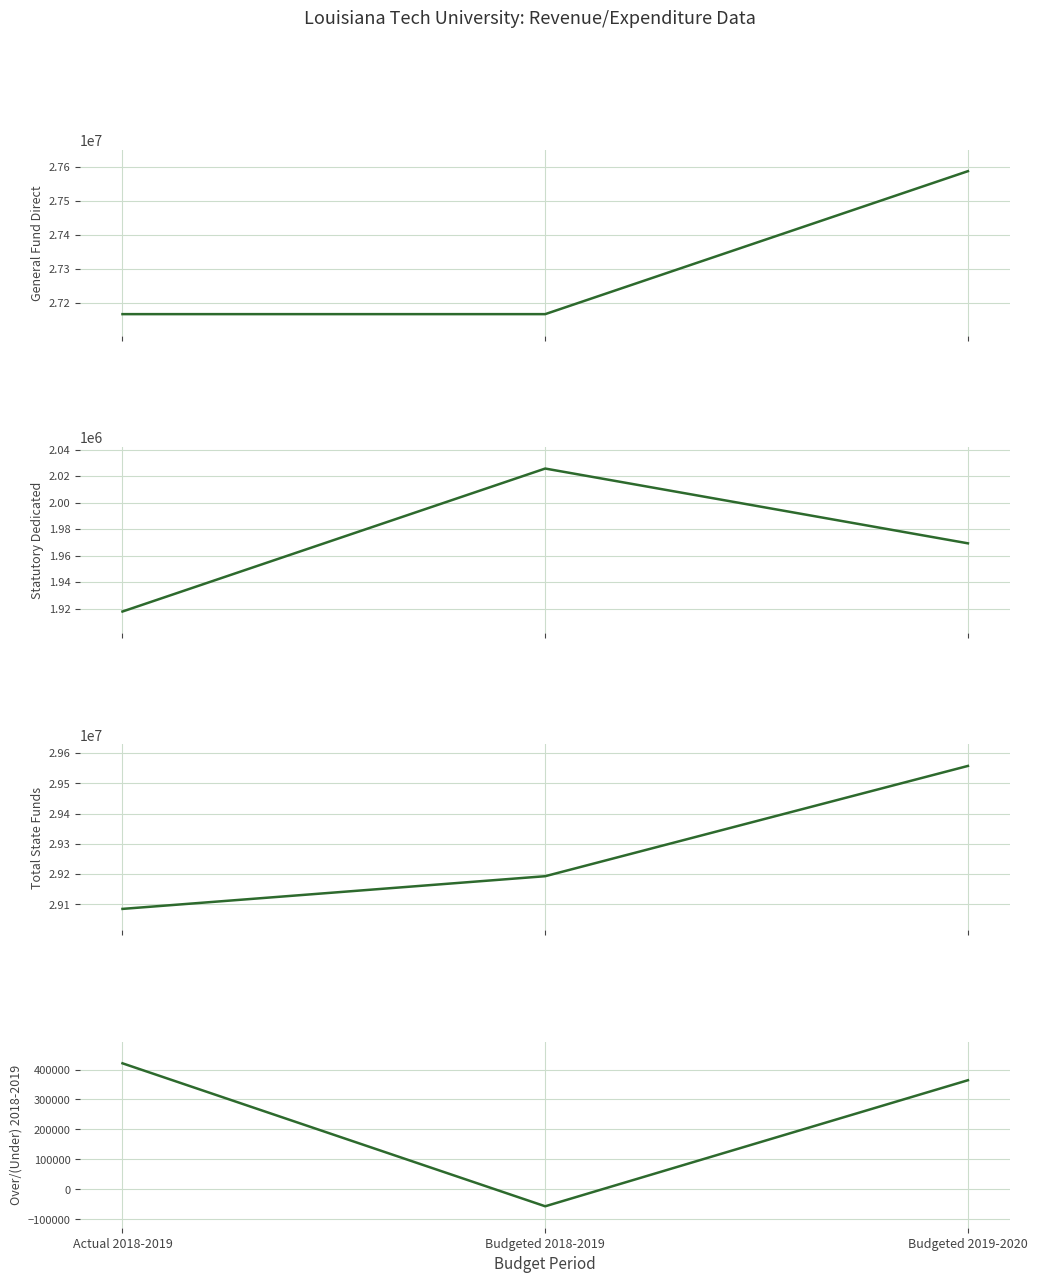

What is the highest value of the Over/(Under) 2018-2019 series?

420804